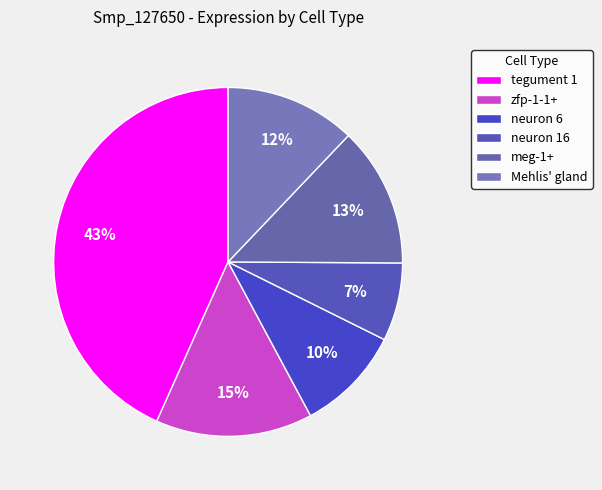

To the nearest percent, what is the average slice percentage?

17%